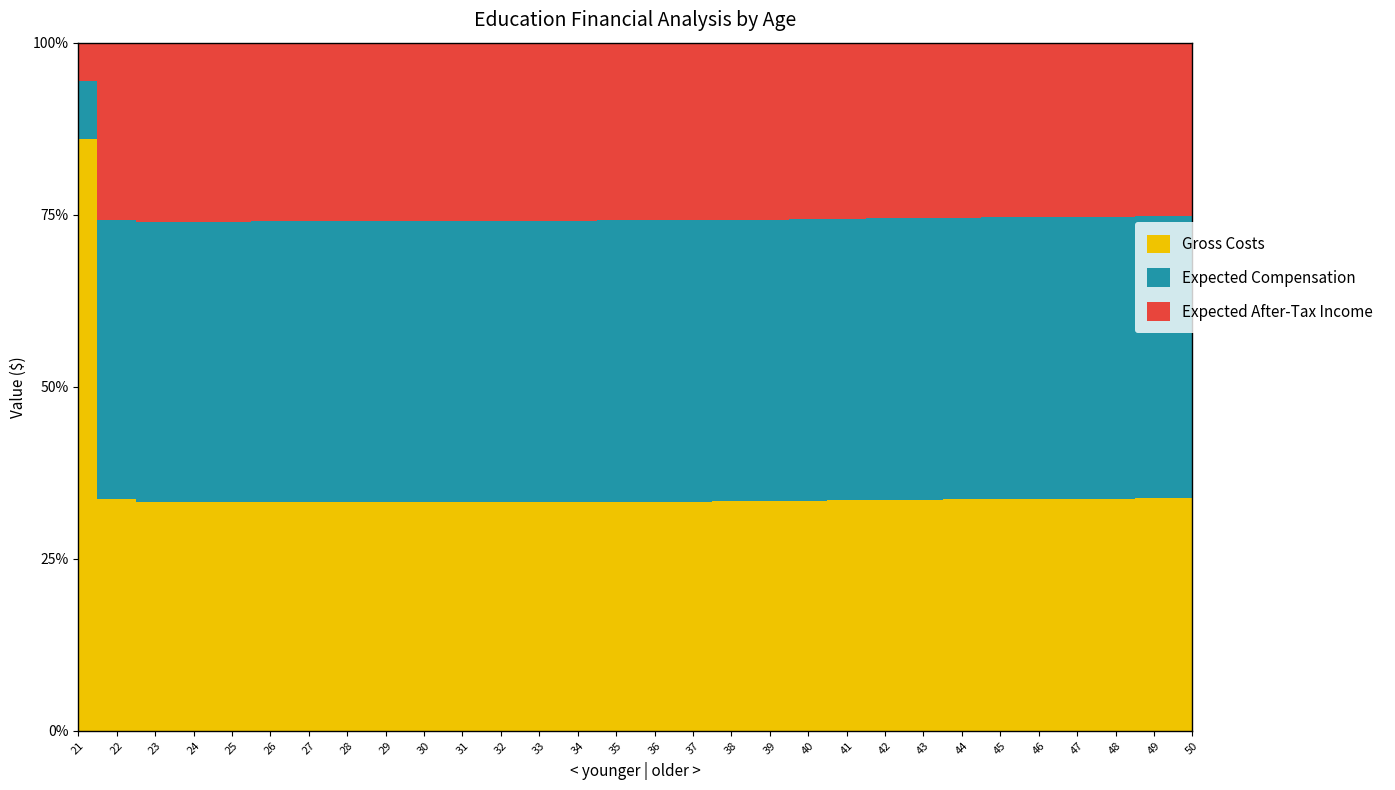

What is the total value across all series at 30?

107011.7